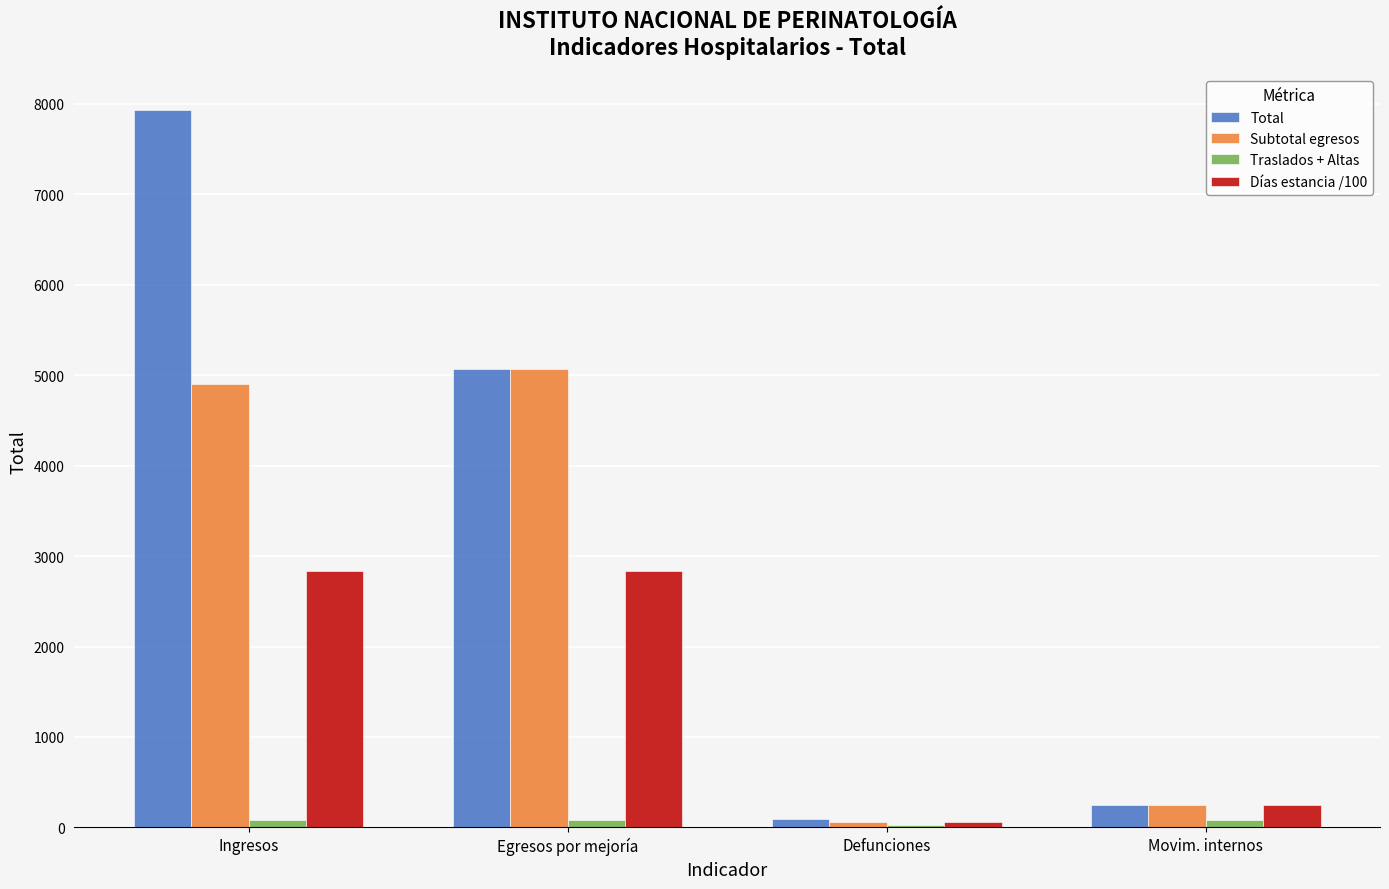

Which series has the largest range (max minus min)?

Total